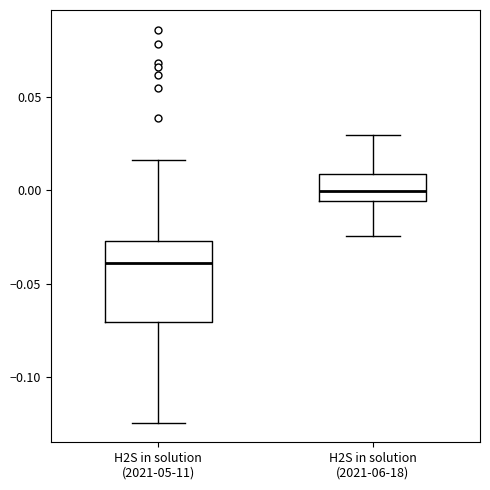

Reading left to right, transcribe this box plot: for each box, give where its median line is, the range the box spans, and where its two whiskers end, as read against the y-axis. The values are not printed on the chart, so give them approximately, as read against the axis.

H2S in solution (2021-05-11): median -0.040, box -0.070 to -0.025, whiskers -0.125 to 0.015
H2S in solution (2021-06-18): median 0.000, box -0.005 to 0.010, whiskers -0.025 to 0.030